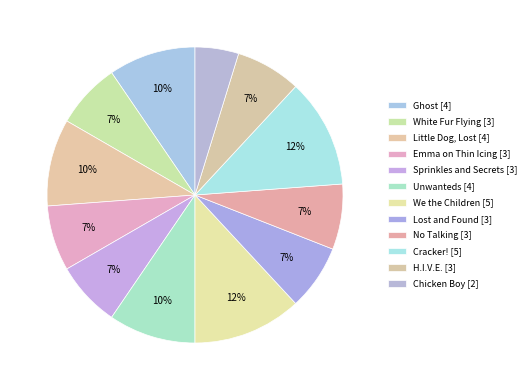

Count the number of slices in the pie.

12